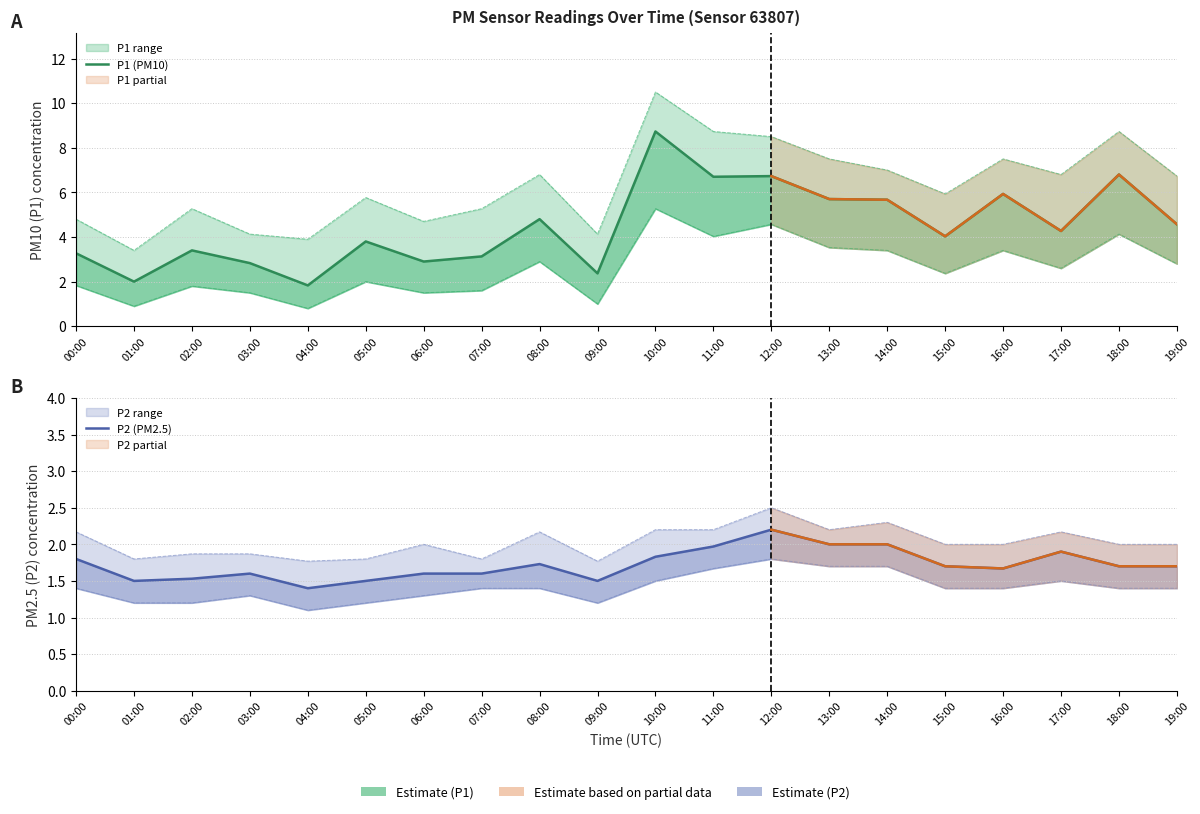

Is it true that P1 (PM10) equals 1.8 at 02:00?

False